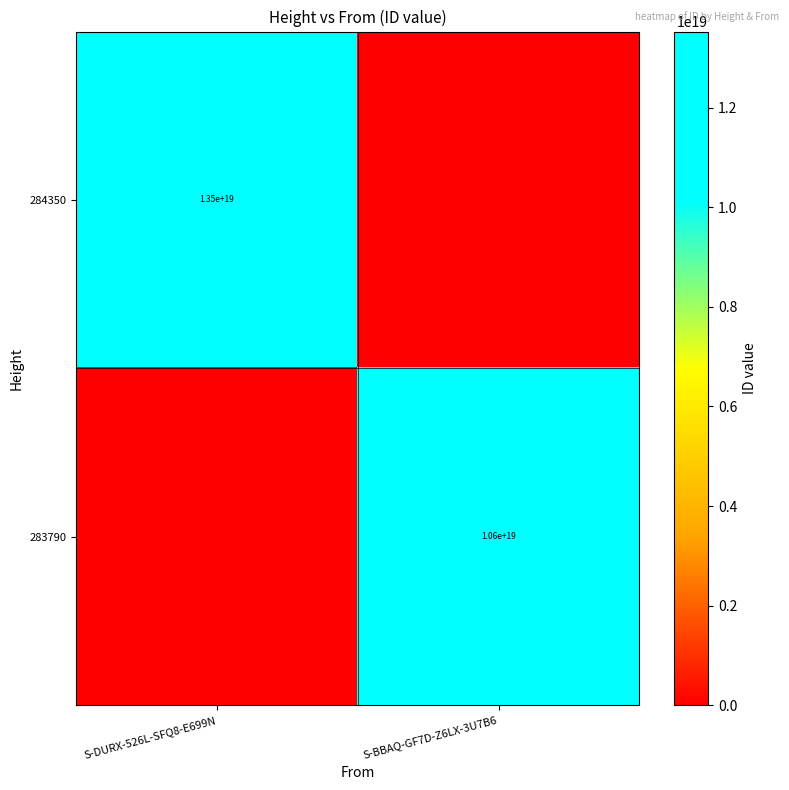

The 283790 series shows 10600000000000000000 at S-BBAQ-GF7D-Z6LX-3U7B6. True or false?

True